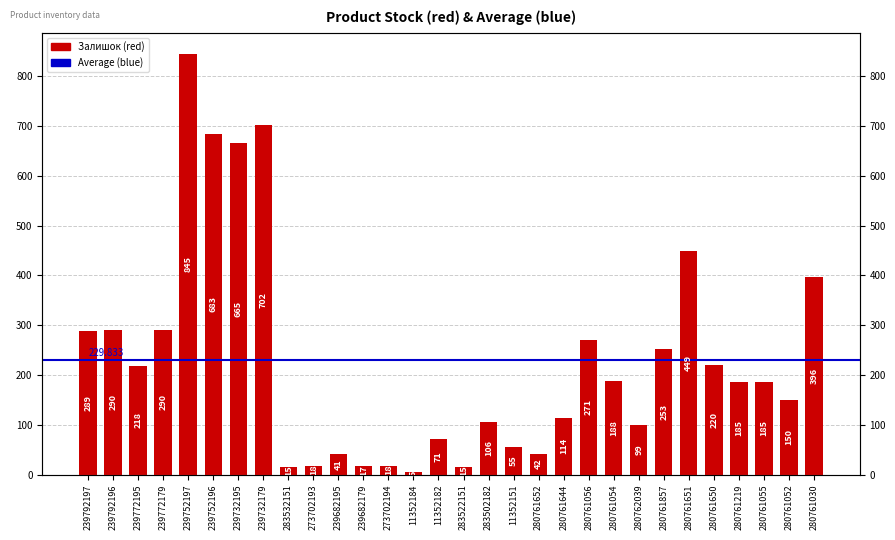

What is the label of the 8th bar from the right?

280762039